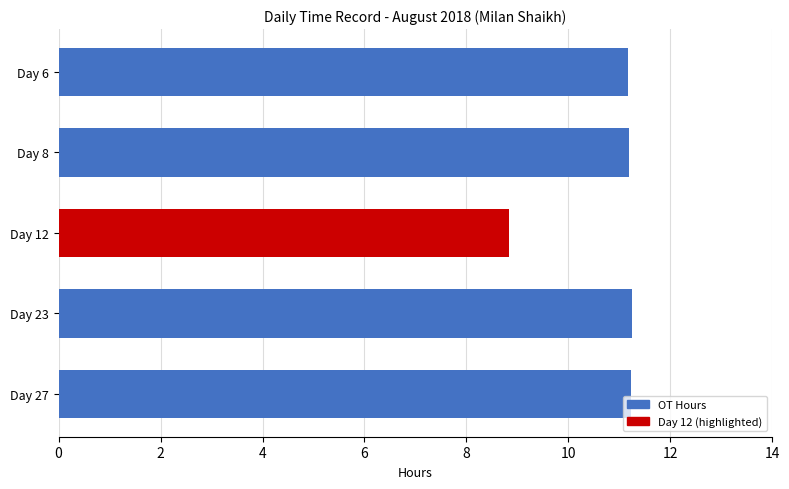

Reading top to bottom, extract all data points from this chart.

Day 6=11.2	Day 8=11.2	Day 12=8.8	Day 23=11.2	Day 27=11.2